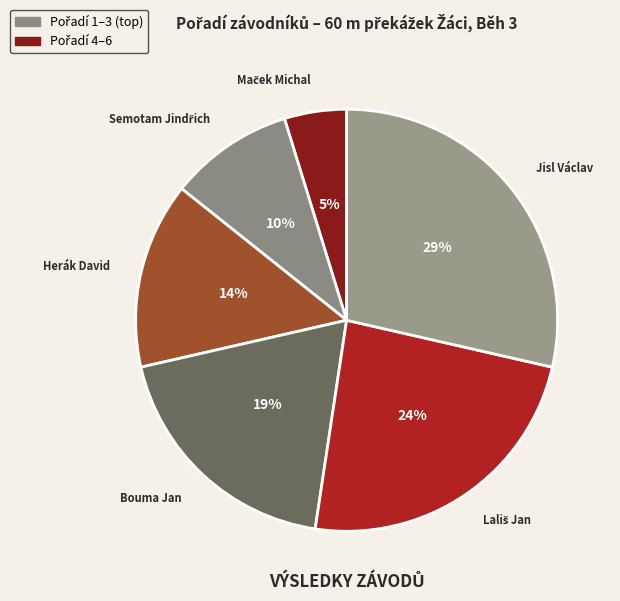

Which slice is the smallest?

Maček Michal